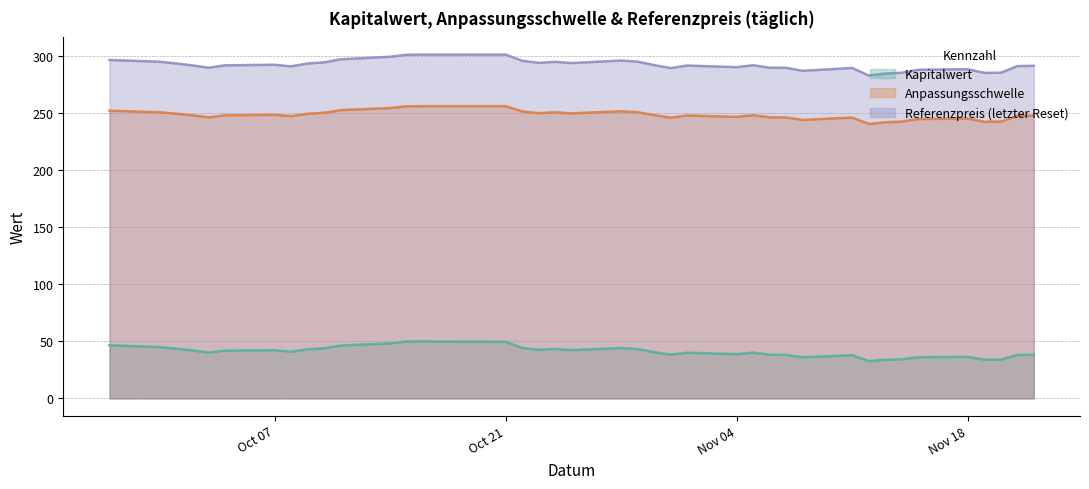

How many data points does each series have?

39